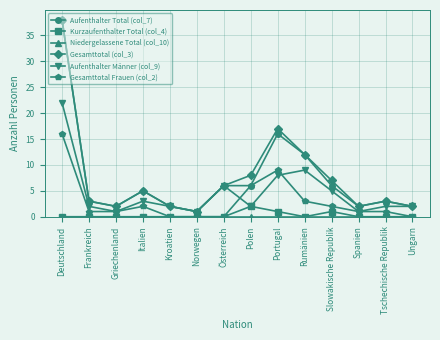

Between Kroatien and Portugal, which series saw the biggest shift?

Gesamttotal (col_3)